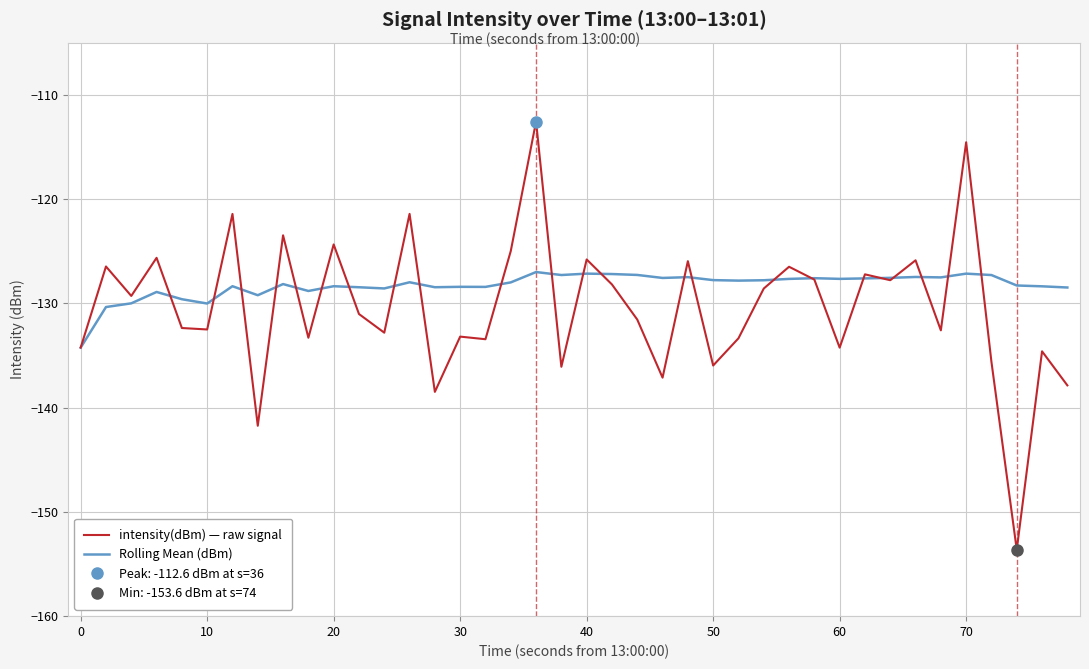

What is the minimum value for intensity(dBm) — raw signal?

-153.6